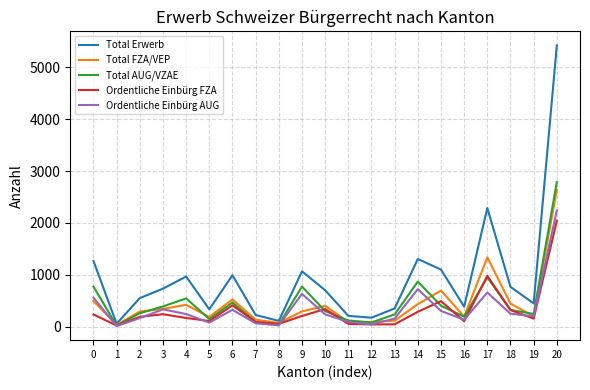

Between 5 and 12, which series saw the biggest shift?

Total Erwerb